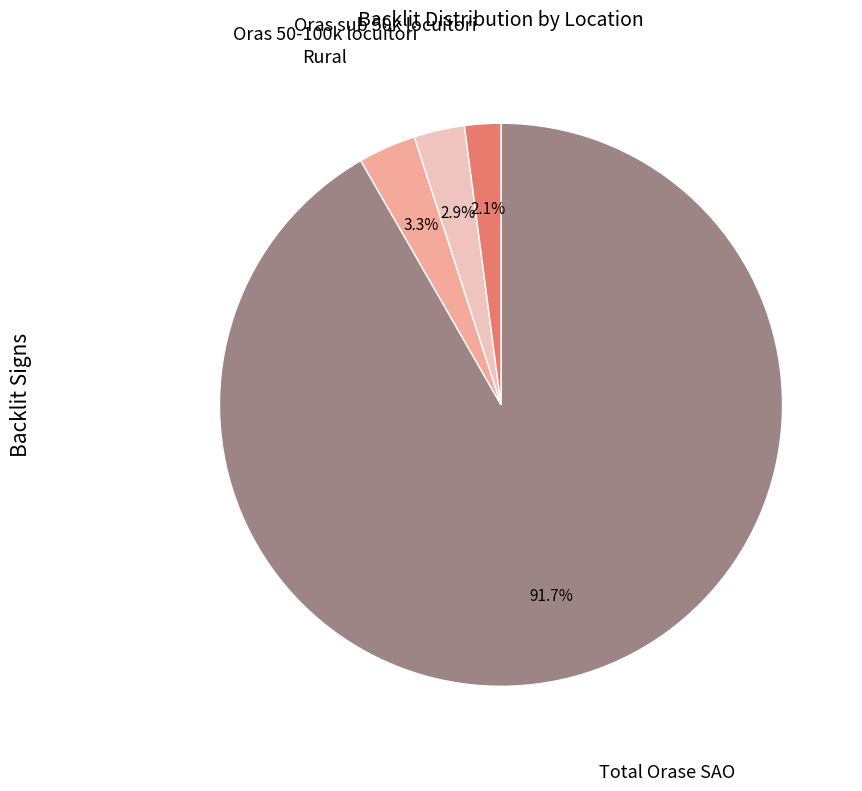

Does any single category account for the majority?

Yes